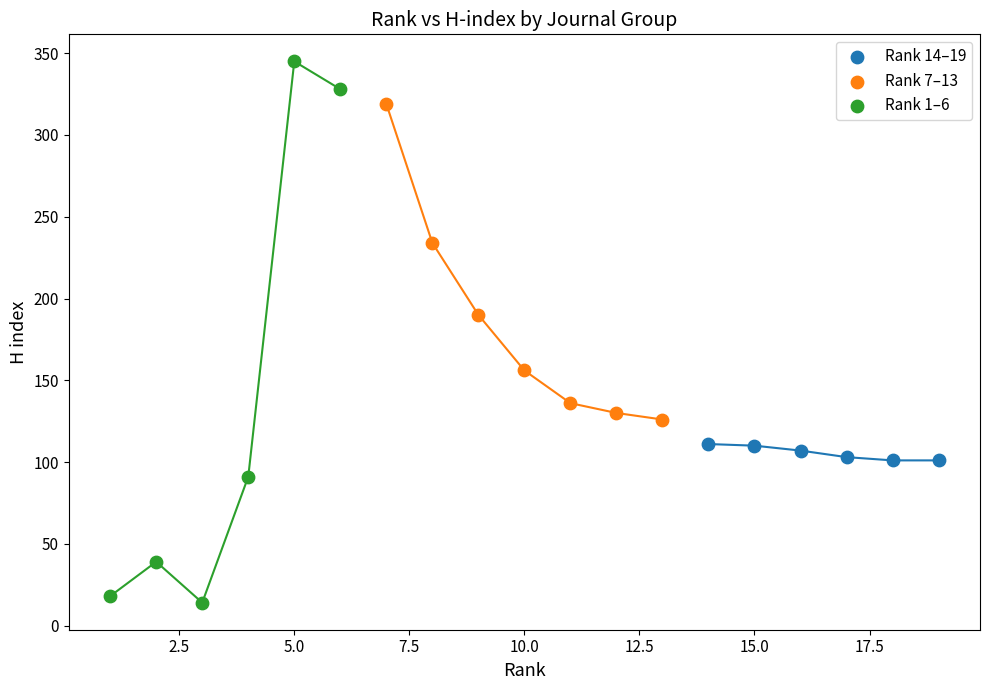

Which series contains the highest Y value?

Rank 1–6